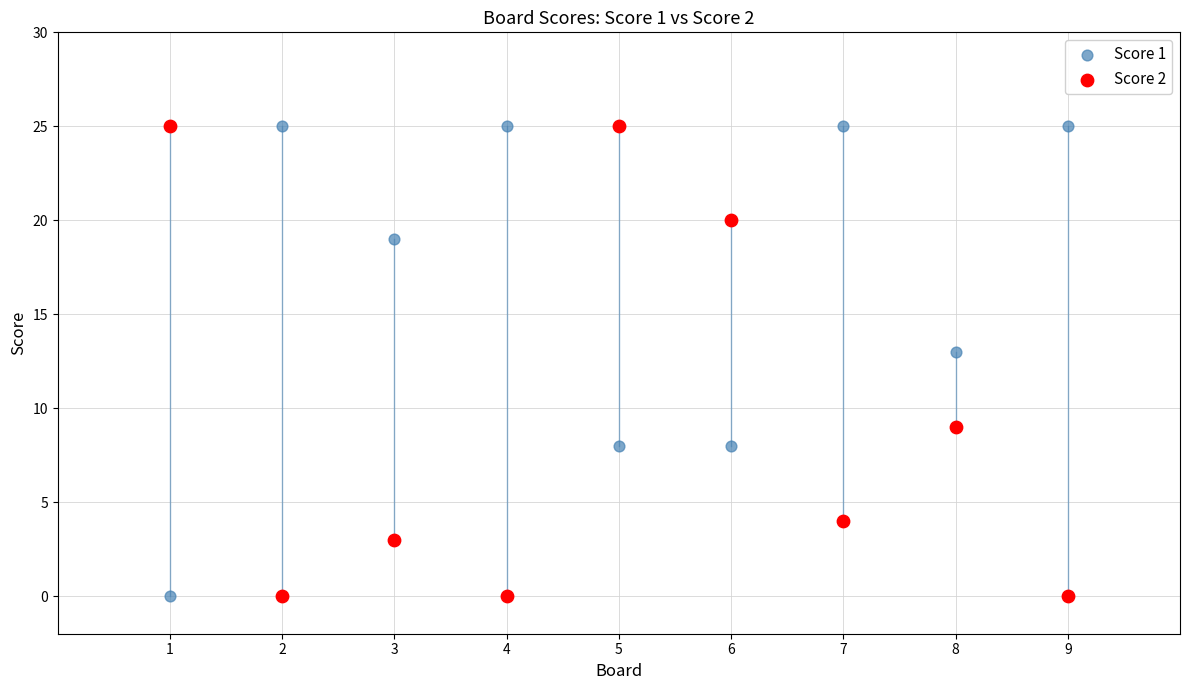

What is the X range (max minus min) for the scatter plot?

8